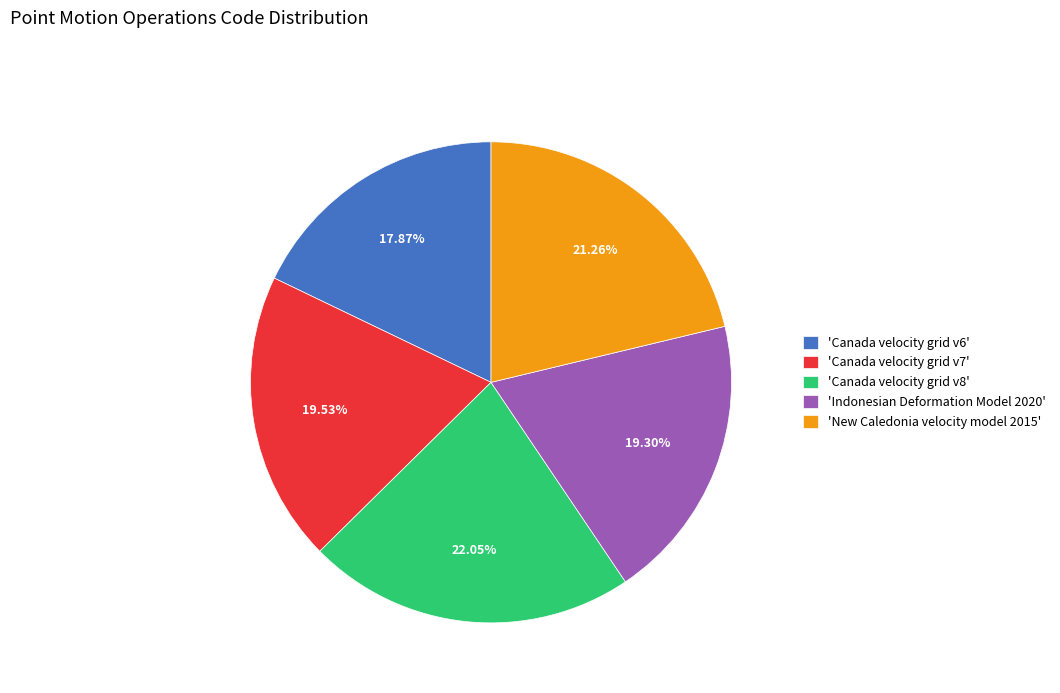

Between 'Indonesian Deformation Model 2020' and 'New Caledonia velocity model 2015', which is larger?

'New Caledonia velocity model 2015'